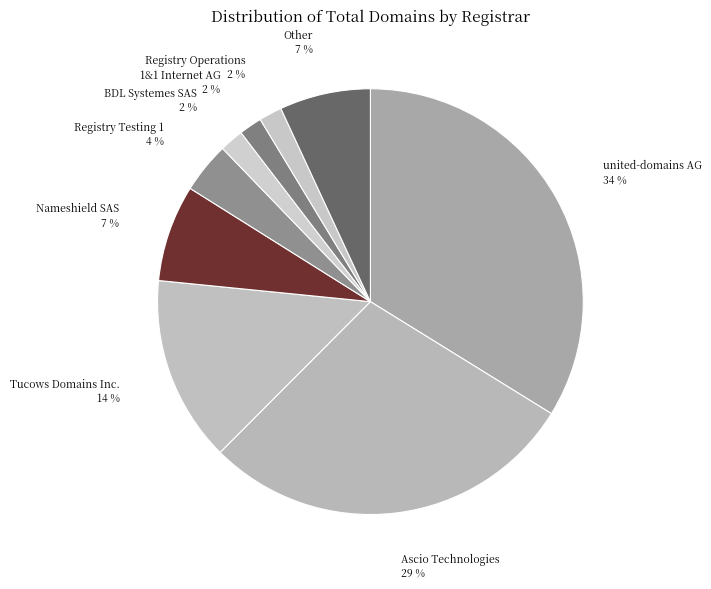

Approximately how many times larger is the value at Registry Operations compared to BDL Systemes SAS?

1.0